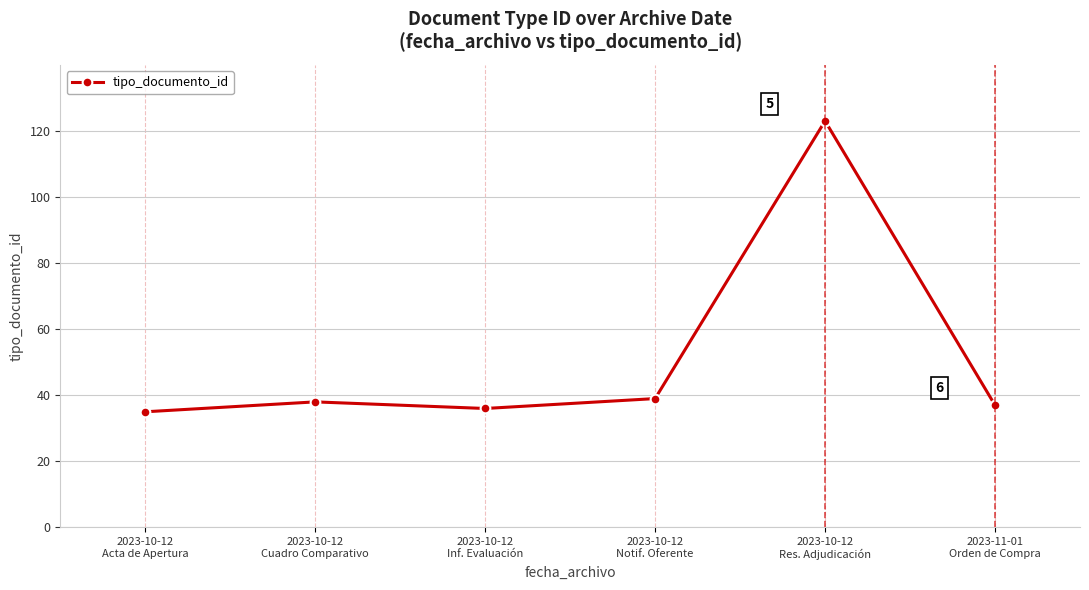

Reading left to right, list all the values displayed in this chart.

35	38	36	39	123	37